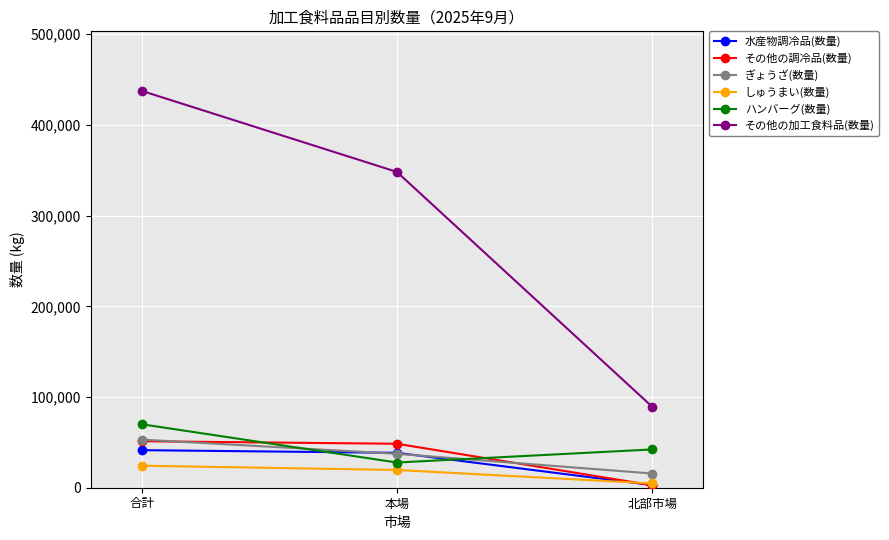

Count the しゅうまい(数量) values in the range 4702 to 24274.

3